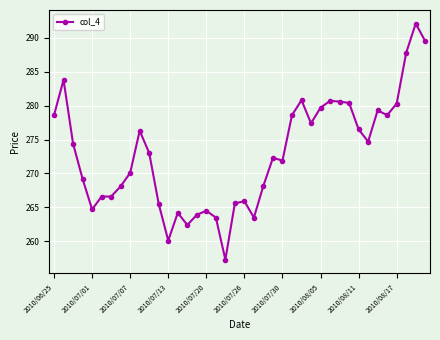

What is the smallest value displayed?

257.3